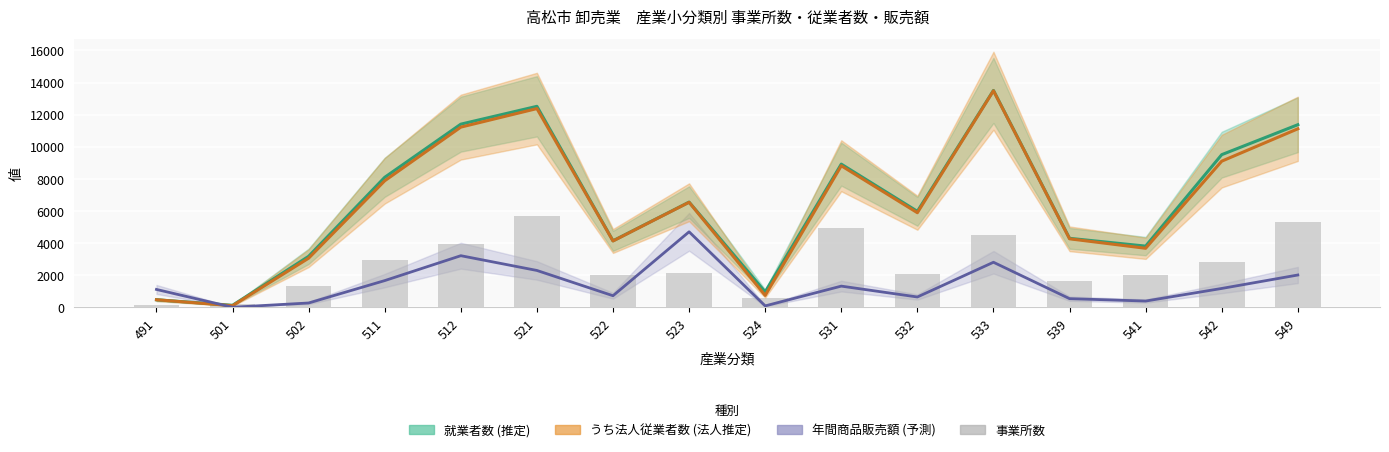

Is it true that 年間商品販売額 equals 1082.2 at 532?

False